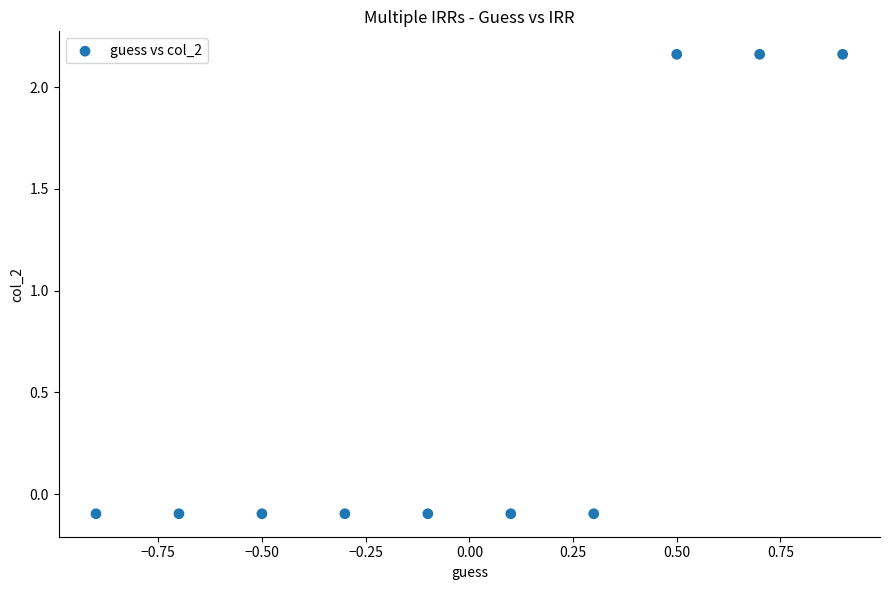

What is the range of X values (max minus min)?

1.8